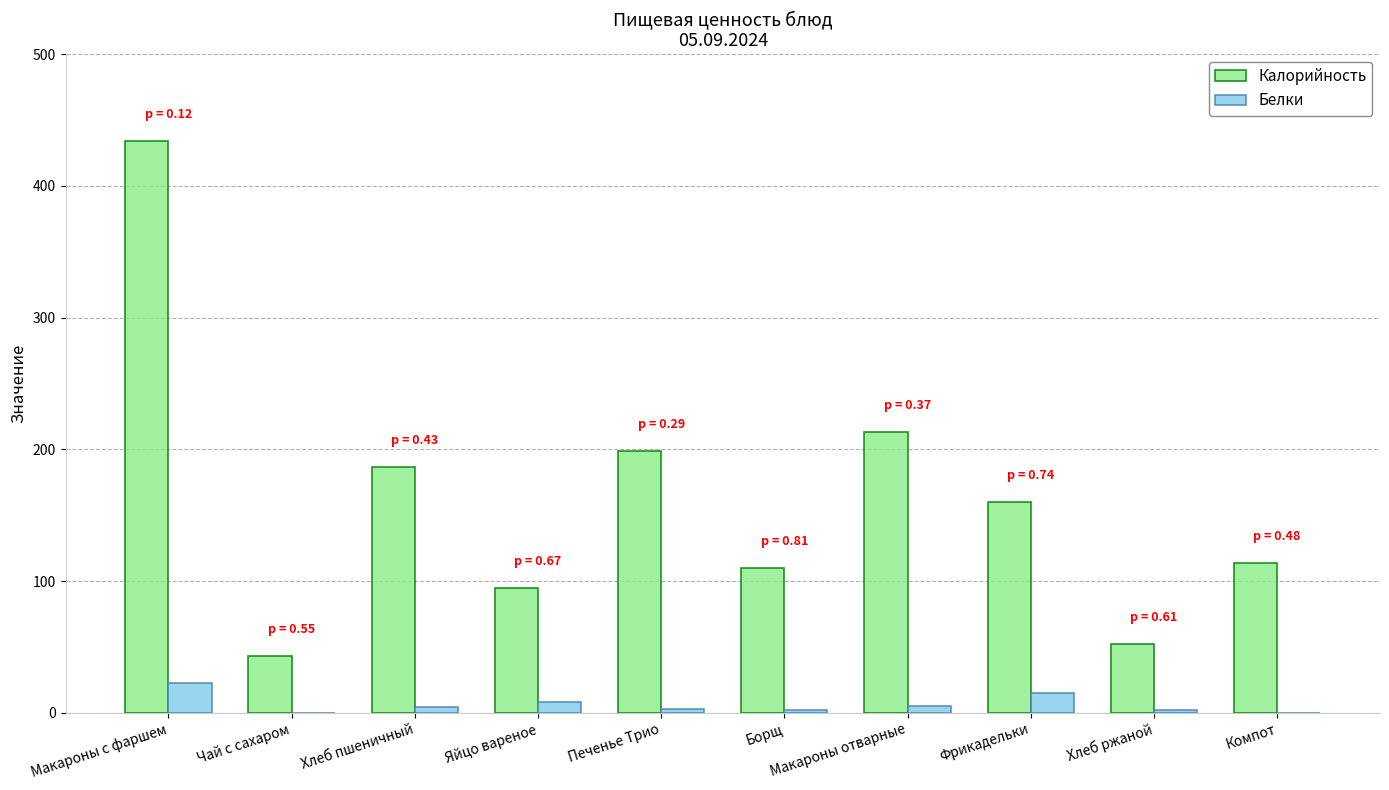

Which category has the highest value across all series?

Макароны с фаршем